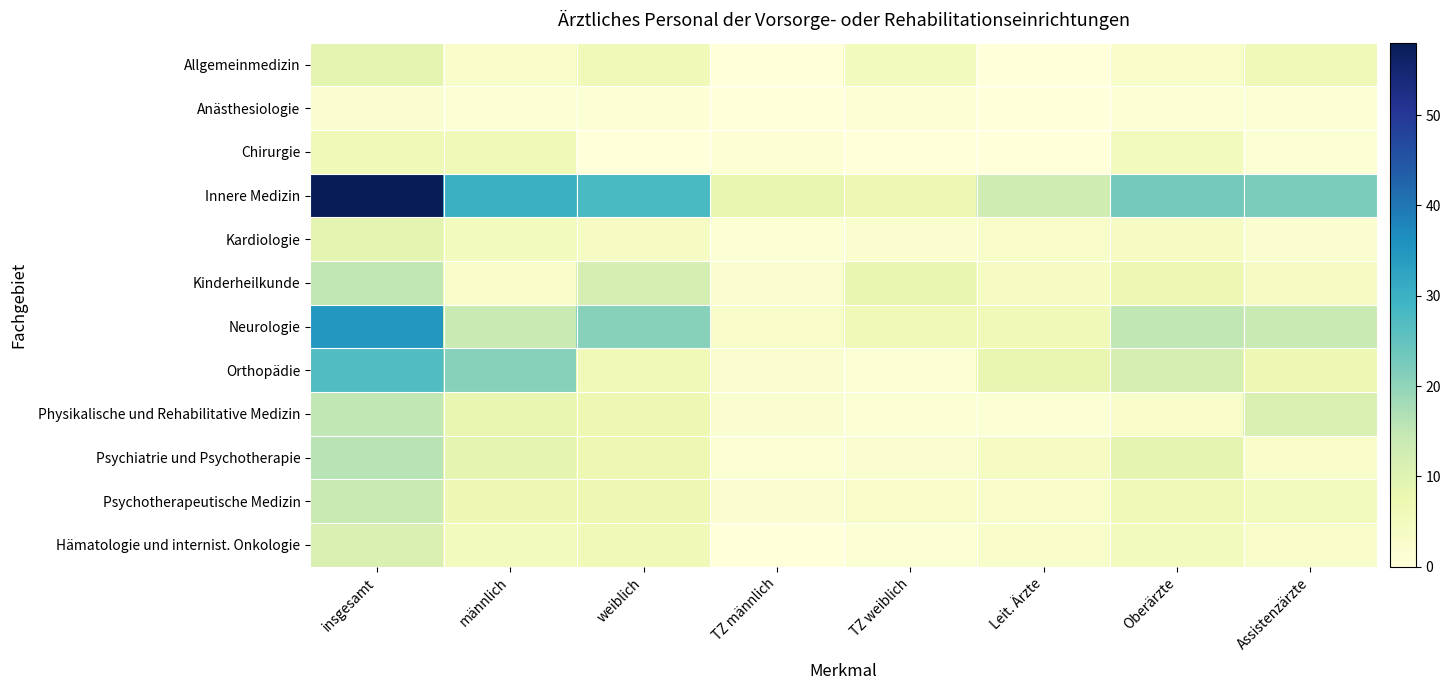

Which has a higher value, männlich or insgesamt?

insgesamt